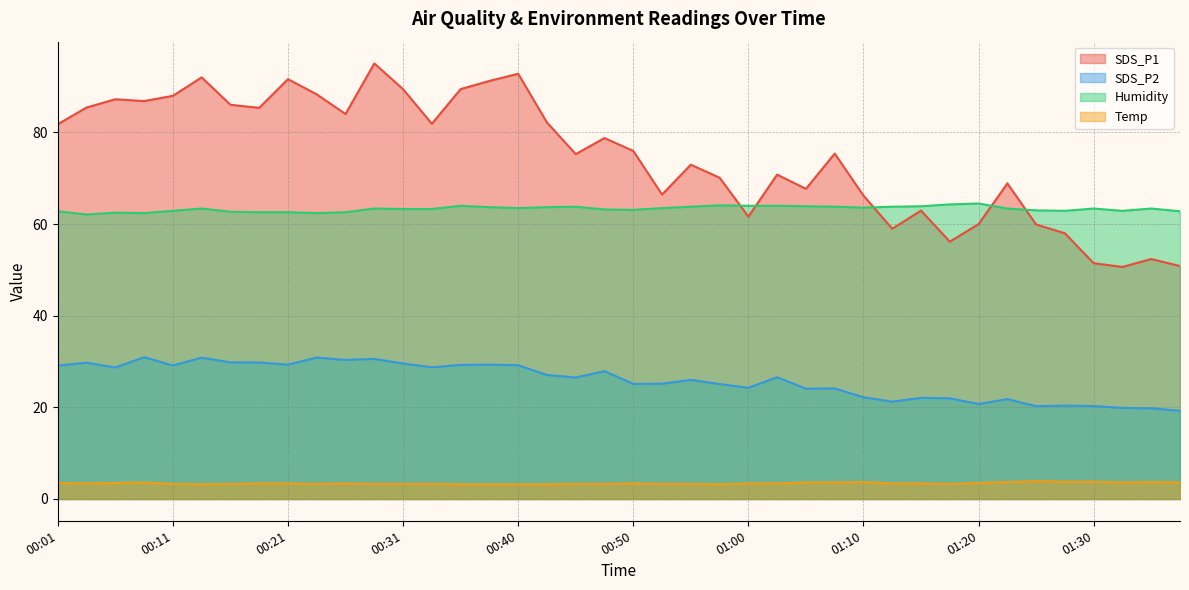

True or false: Temp and Humidity cross at least once.

False